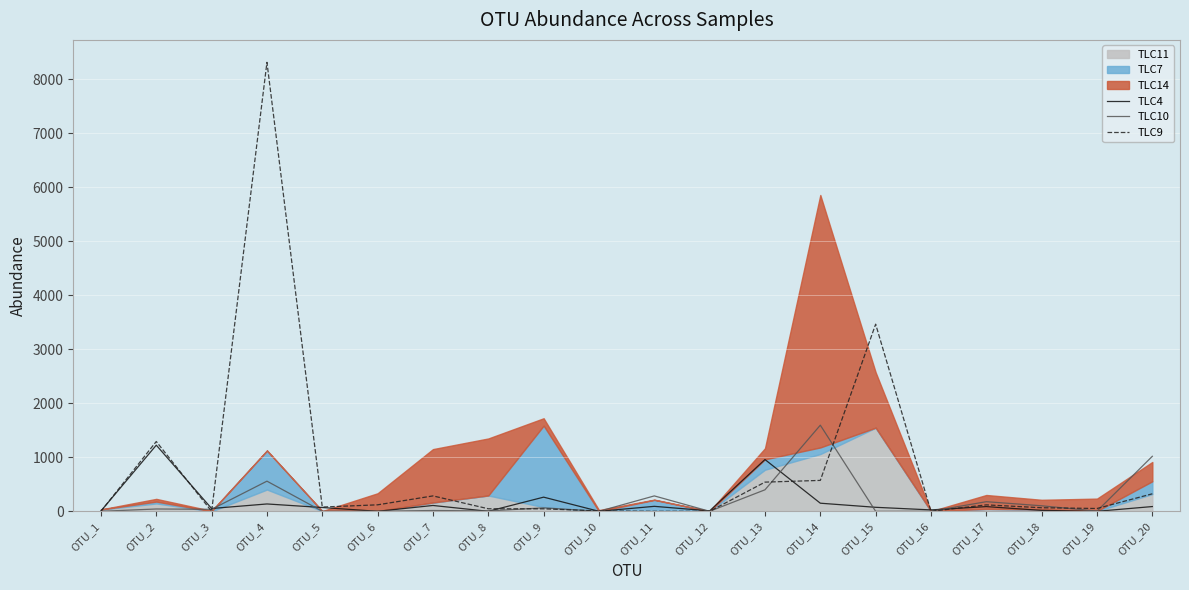

At which label does TLC10 reach its peak?

OTU_14